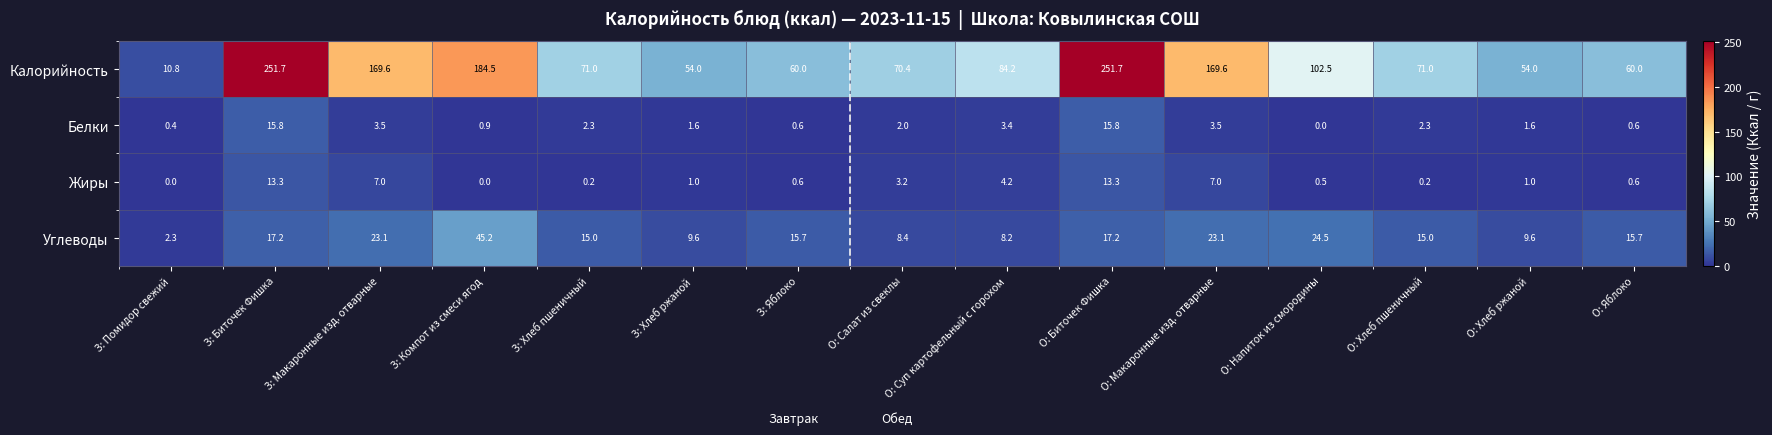

Which series has the largest total across all categories?

Калорийность